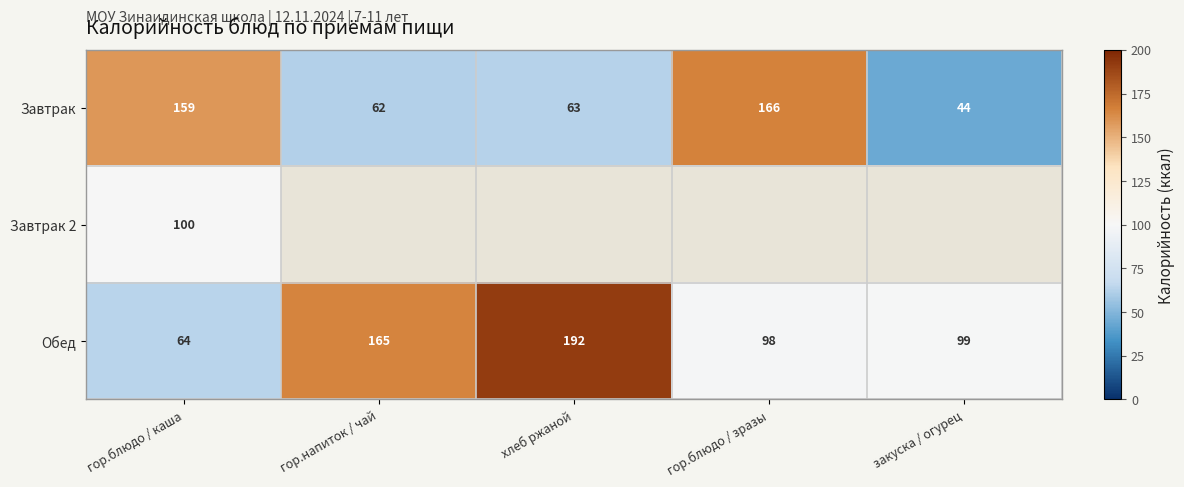

Is it true that Обед equals 23 at закуска / огурец?

False